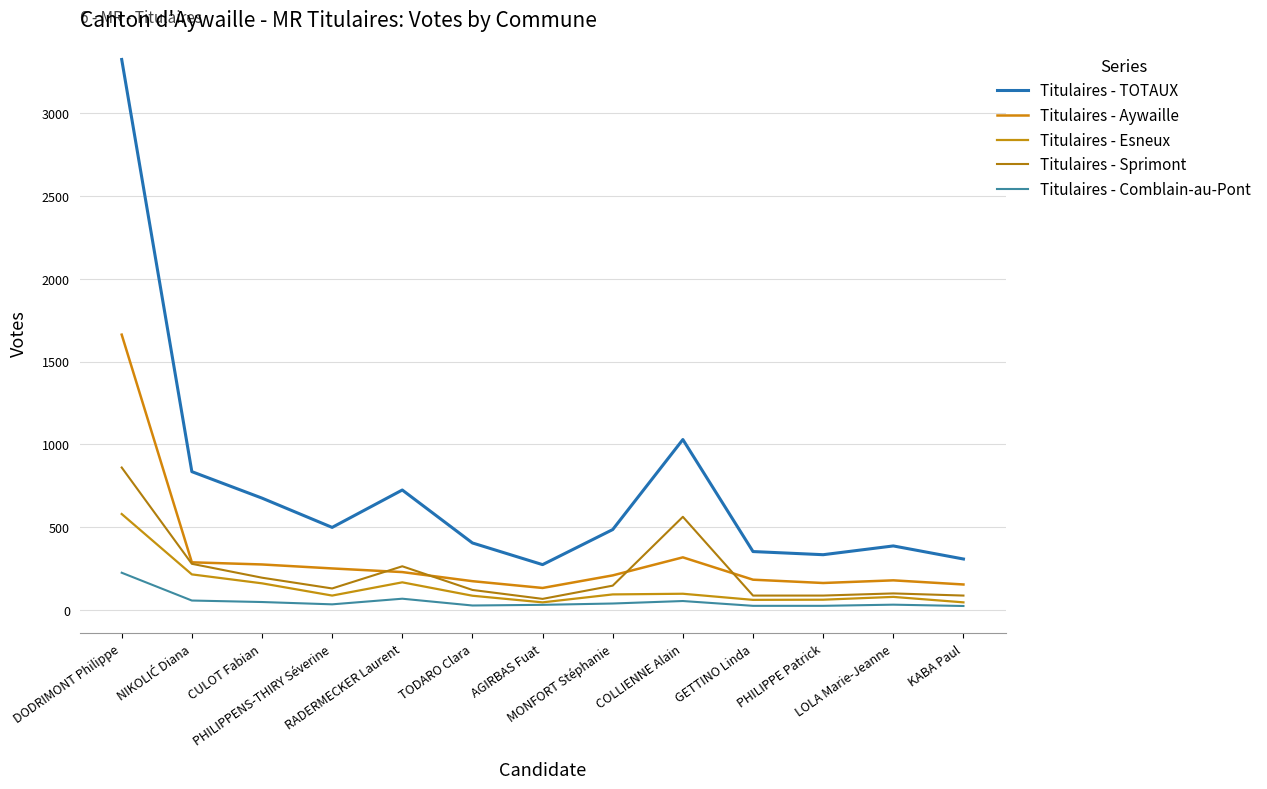

What is the average value of the Titulaires - Sprimont series?

229